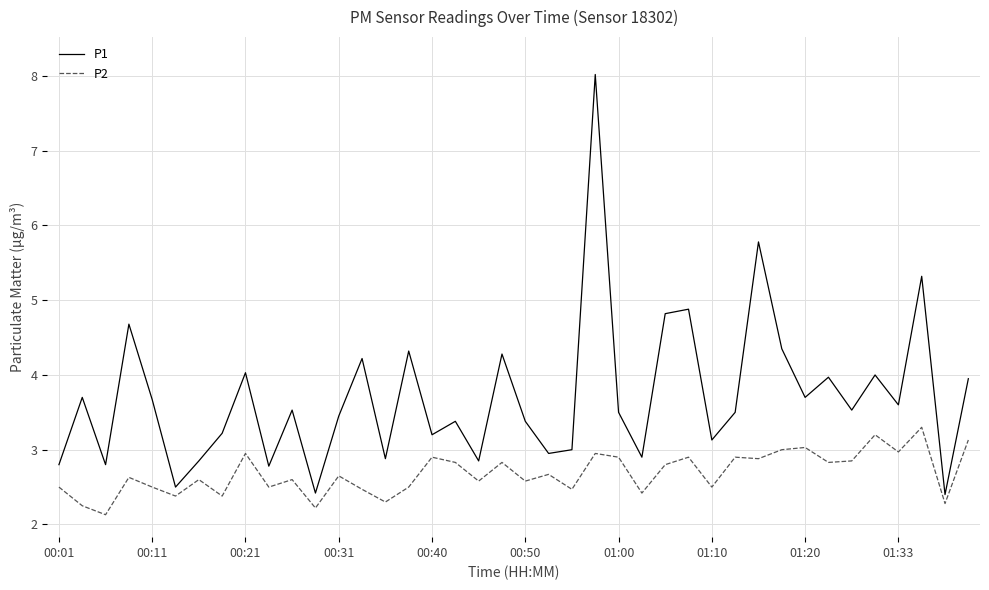

Which series has the largest total across all categories?

P1